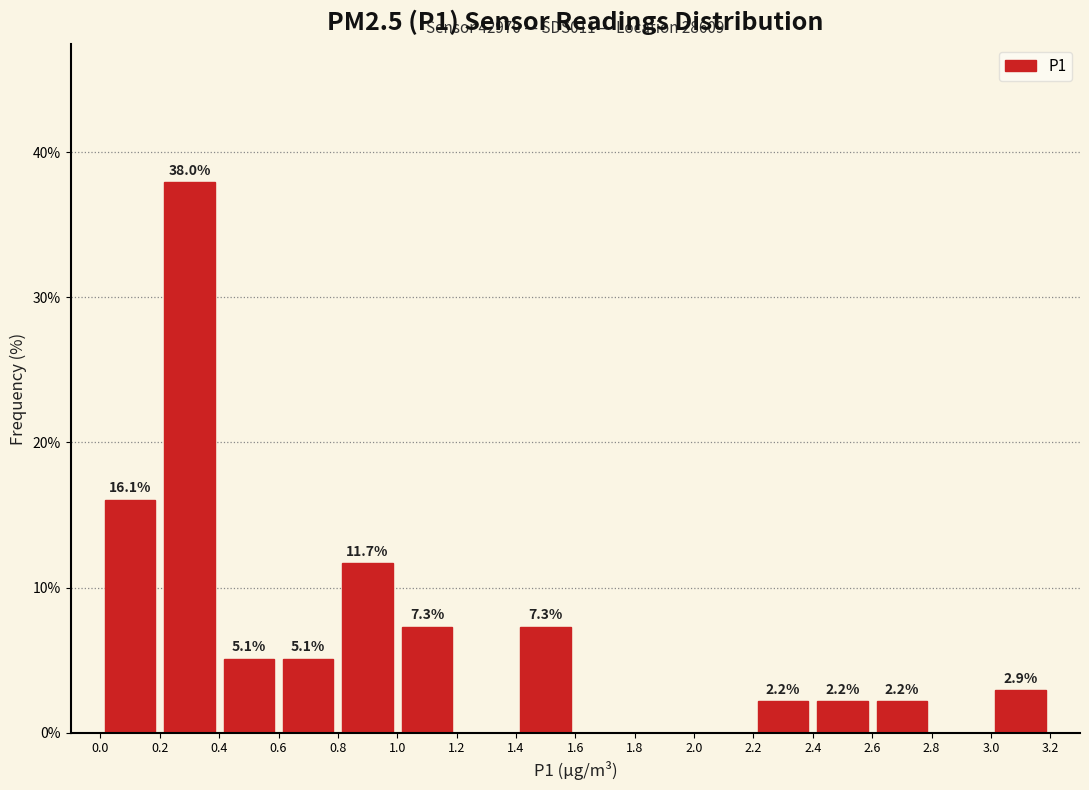

Over which range of the x-axis is the bar tallest?

0.2 to 0.4